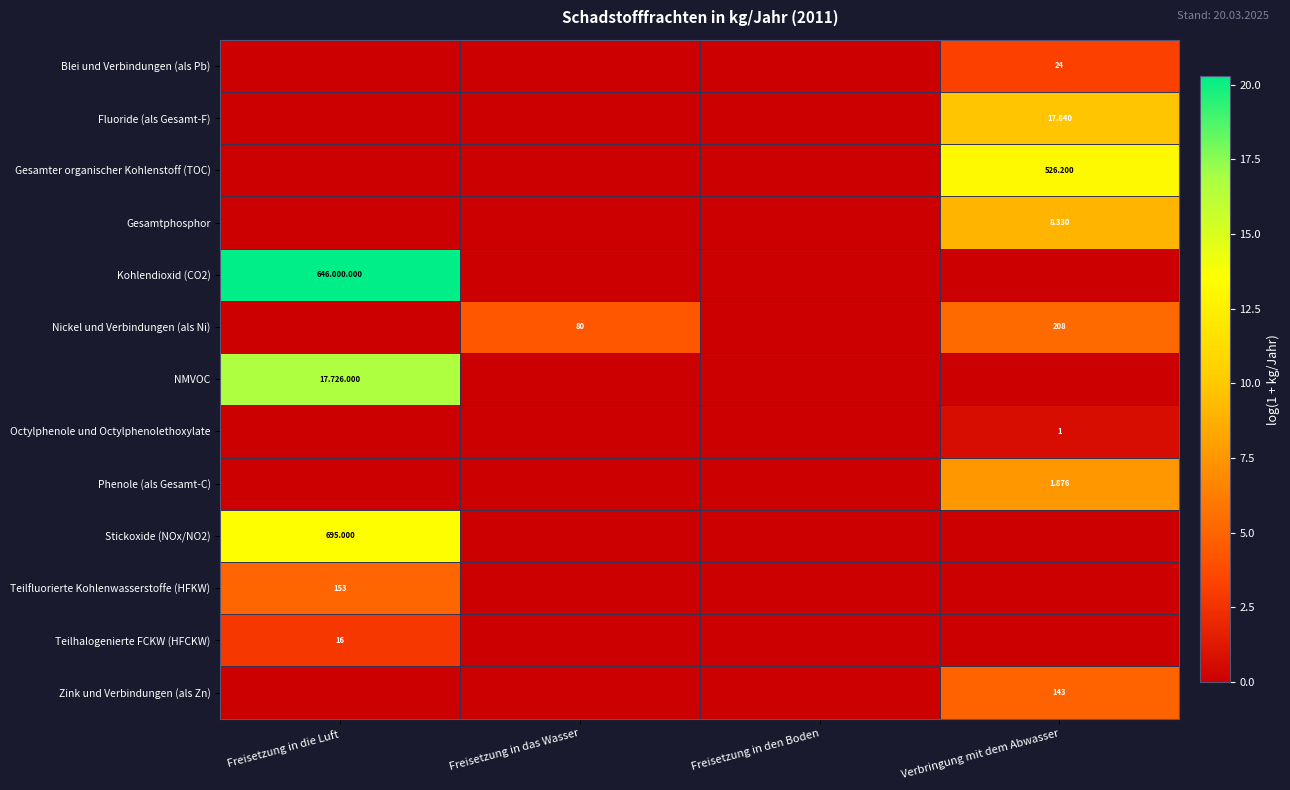

Is the value of Gesamtphosphor at Freisetzung in den Boden greater than the value of Blei und Verbindungen (als Pb) at Verbringung mit dem Abwasser?

No